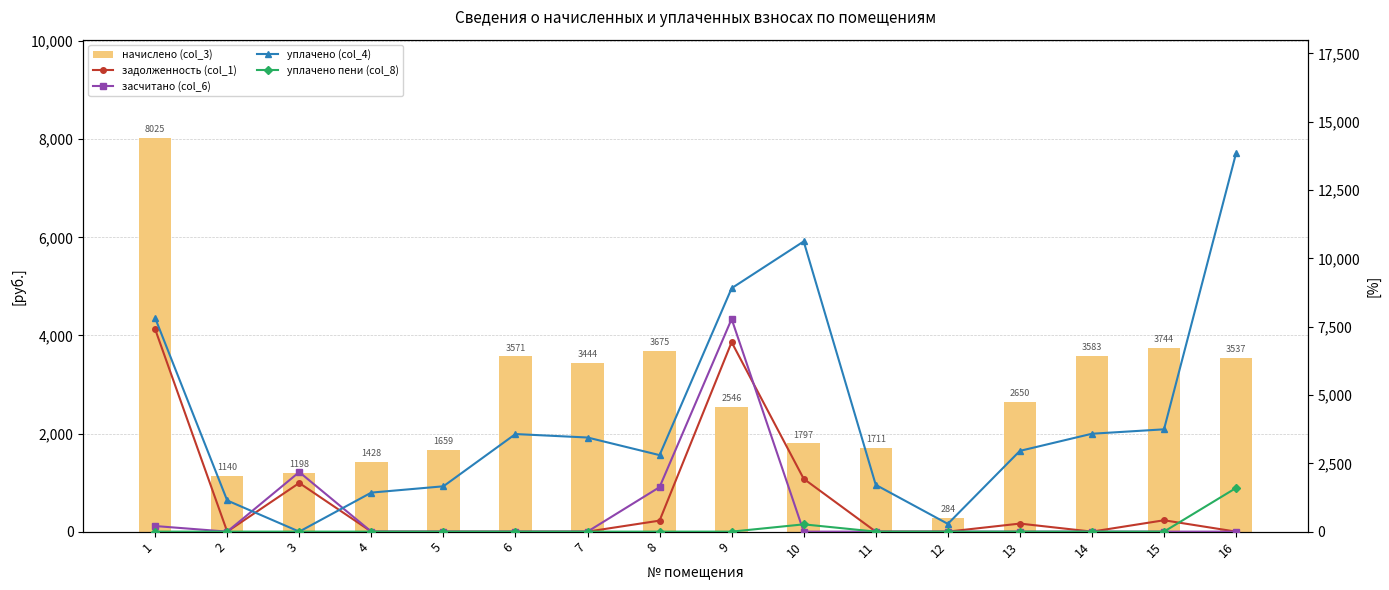

Reading left to right, what are all the values shown in this chart?

начислено (col_3): 8024.8	1140.5	1198.1	1428.5	1658.9	3571.2	3444.5	3674.9	2545.8	1797.1	1711.4	284.2	2649.6	3582.7	3744.0	3536.6
задолженность (col_1): 7410.4	0.0	1780.5	0.0	0.0	0.0	0.0	402.7	6933.7	1934.4	0.0	0.0	294.4	0.0	416.0	0.0
засчитано (col_6): 204.8	0.0	2179.8	0.0	0.0	0.0	0.0	1627.7	7782.4	0.0	0.0	0.0	0.0	0.0	0.0	0.0
уплачено (col_4): 7820.0	1140.5	0.0	1428.5	1658.9	3571.2	3444.5	2800.0	8908.3	10620.8	1711.4	284.2	2955.2	3582.7	3744.0	13849.8
уплачено пени (col_8): 0.0	0.0	0.0	0.0	0.0	0.0	0.0	0.0	0.0	266.6	0.0	0.0	0.0	0.5	0.0	1597.9